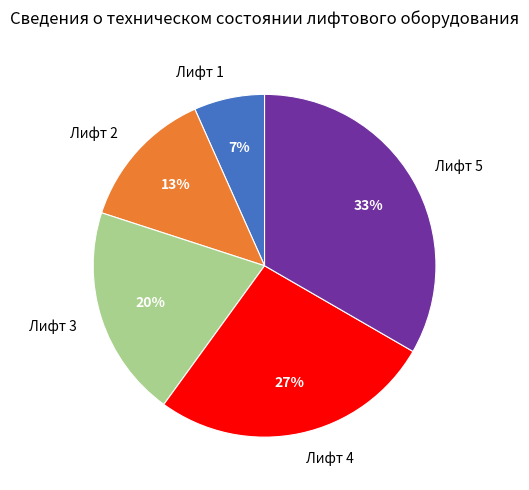

To the nearest percent, what is the average slice percentage?

20%